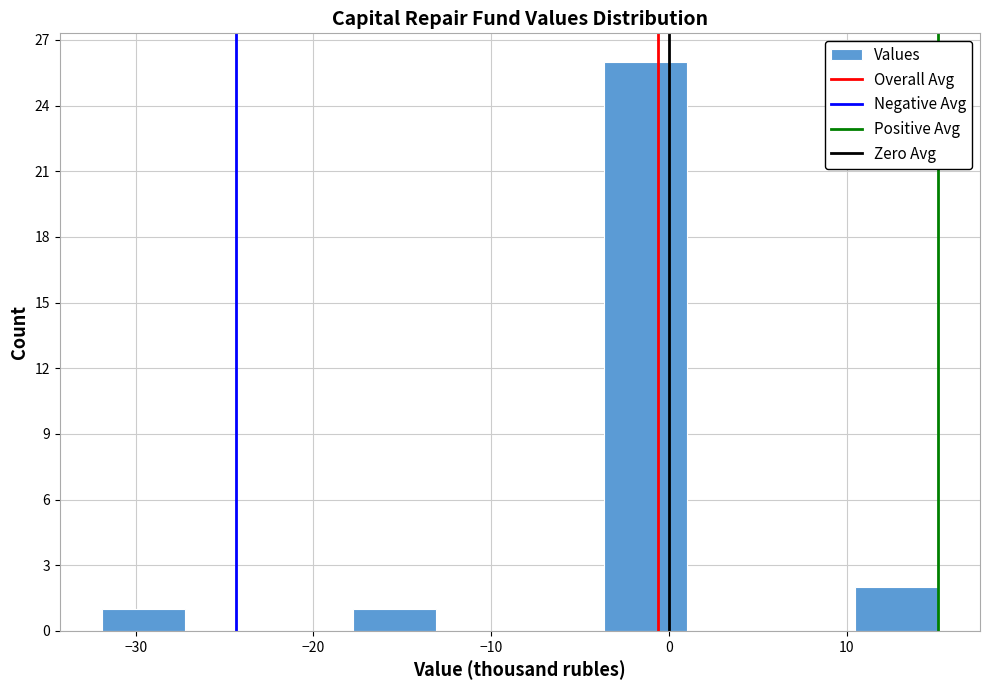

Reading left to right, transcribe this chart: for each bar, give the range it covers on the x-axis and its height. Neither the bar edges nor the heights are printed on the chart, so give them approximately, as read against the axes.

-32 to -27: 1
-27 to -22: 0
-22 to -18: 0
-18 to -13: 1
-13 to -8: 0
-8 to -4: 0
-4 to 1: 26
1 to 6: 0
6 to 10: 0
10 to 15: 2